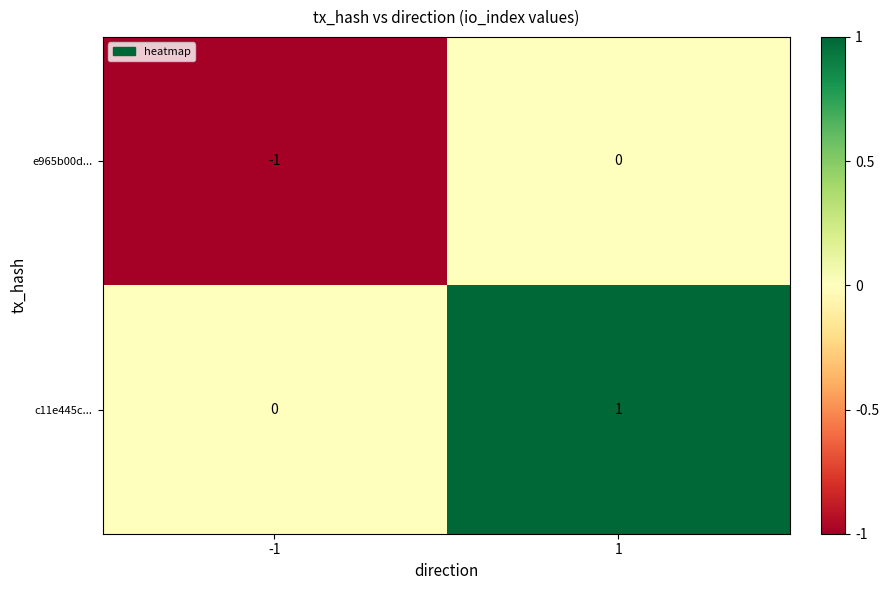

What is the spread (max minus min) of values at -1?

1